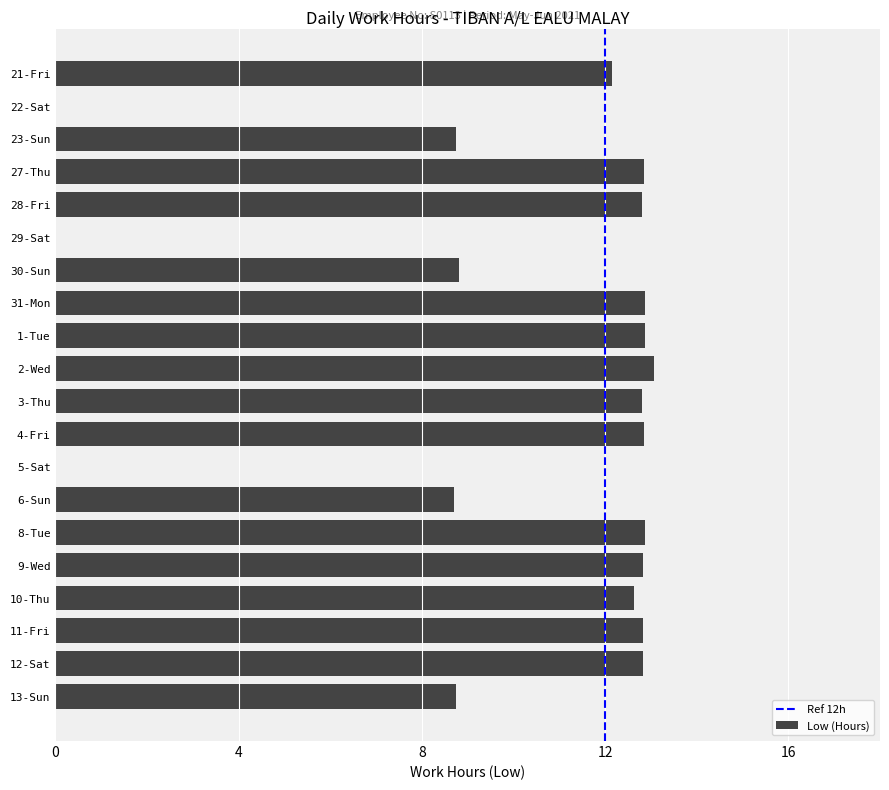

The value at 4-Fri is 22.3. True or false?

False